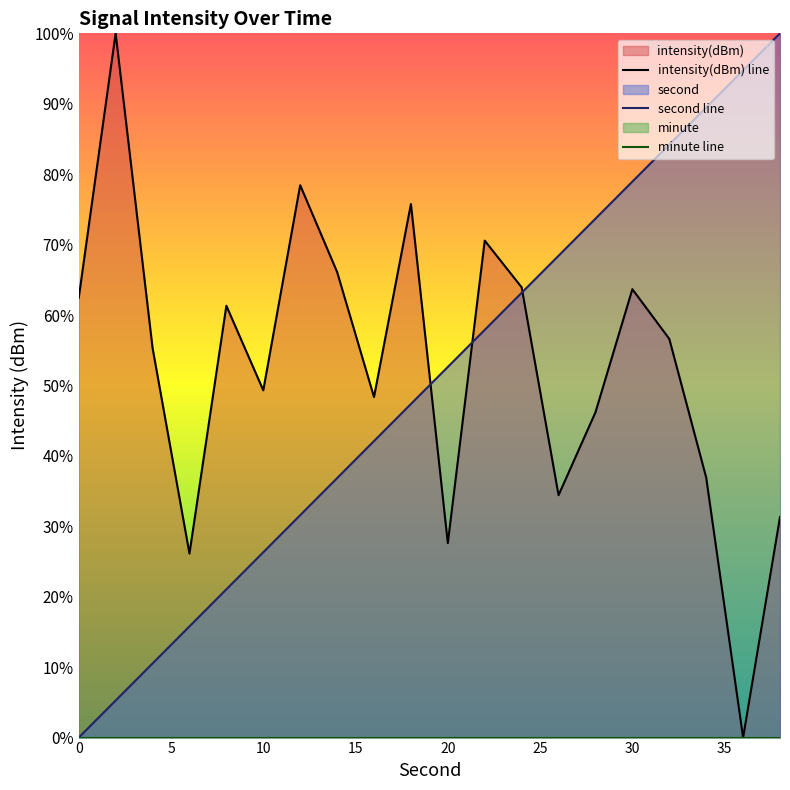

How many values in the second line series are below 52?

10